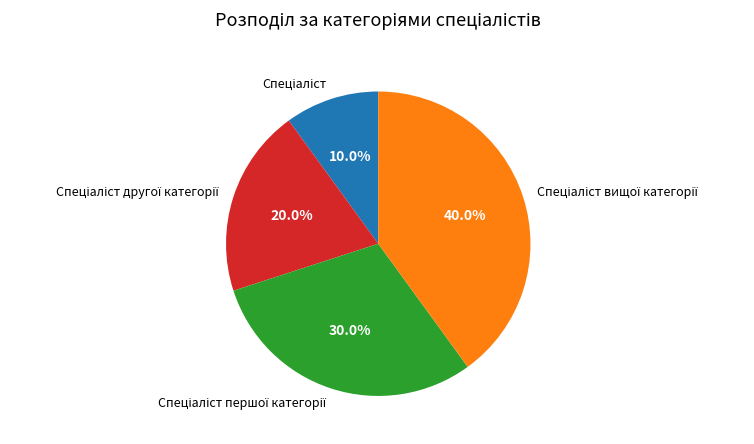

Is there any slice that represents more than half of the pie?

No